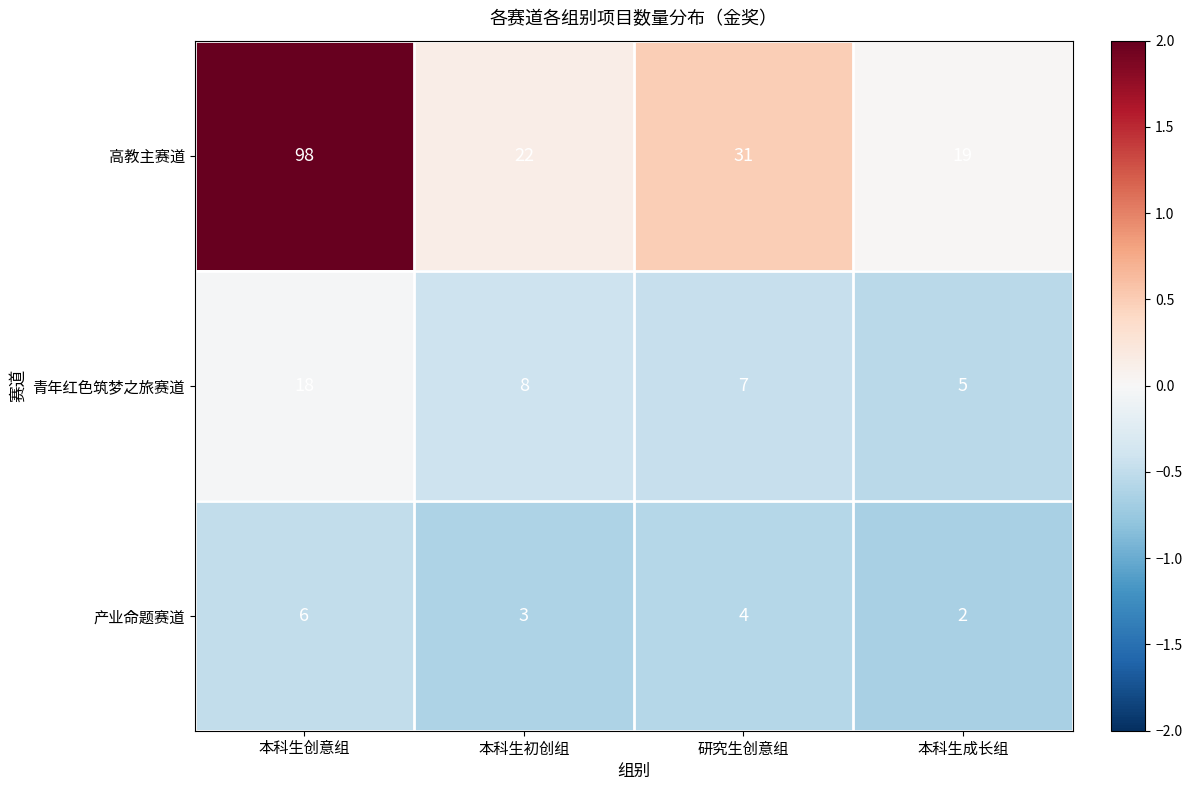

Between 本科生创意组 and 本科生成长组, which series saw the biggest shift?

高教主赛道